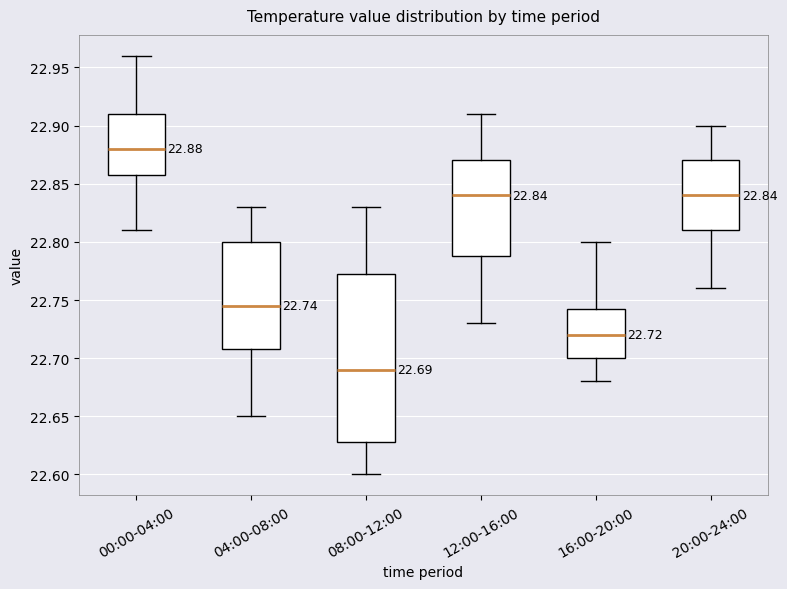

Which box's median line is the highest?

00:00-04:00